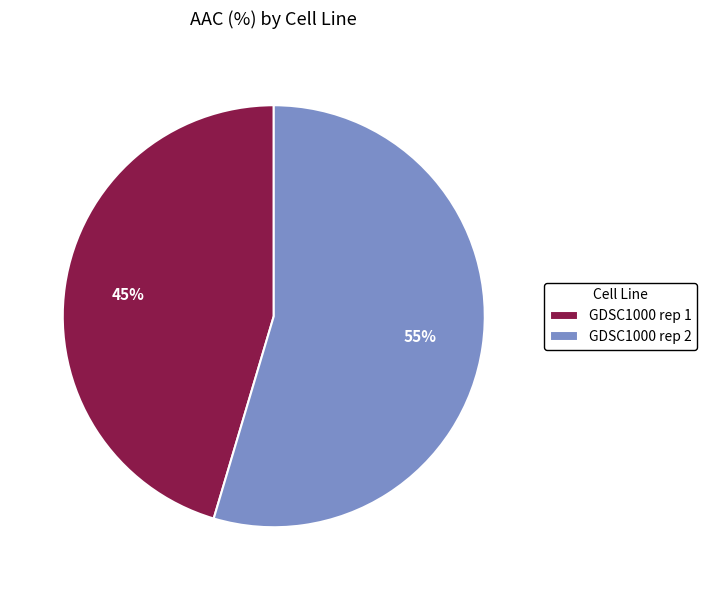

Which slice is the largest?

GDSC1000 rep 2